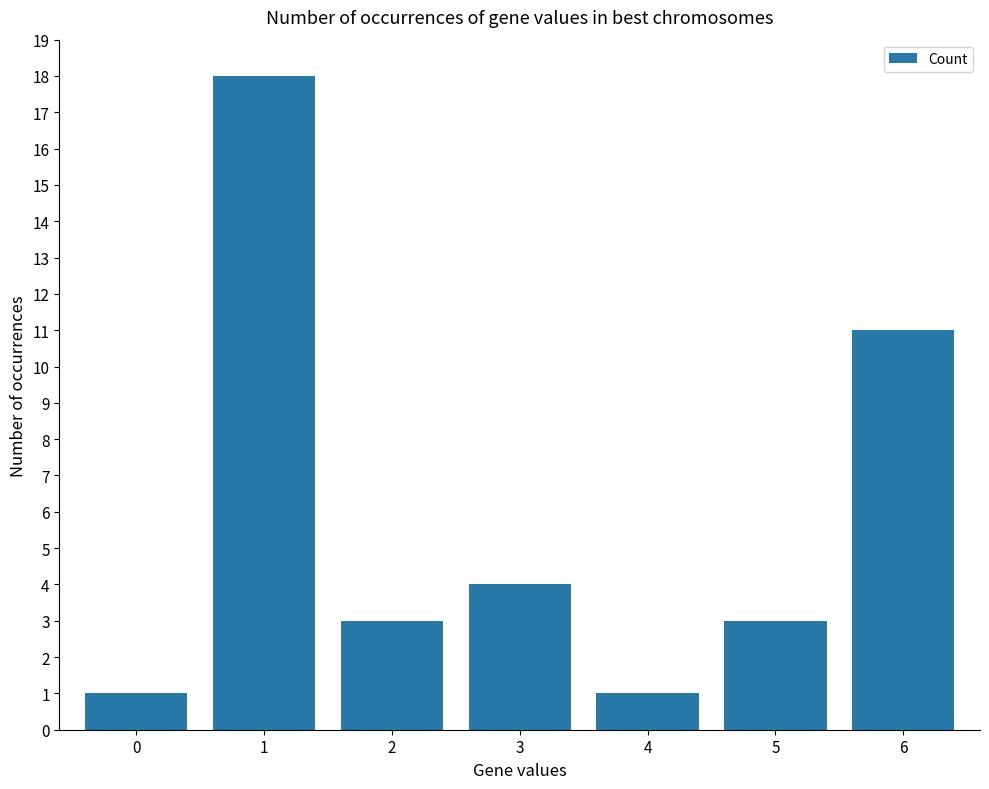

What value does the data have at 1, to the nearest 5?

20